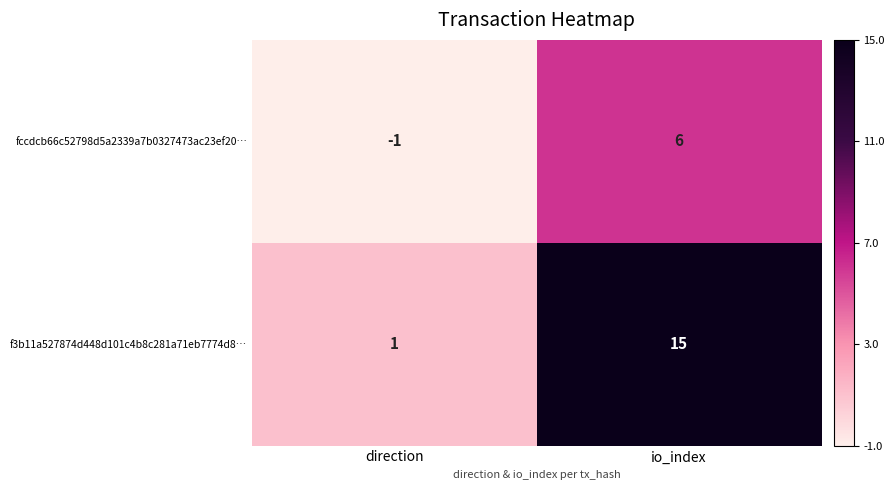

Between direction and io_index, which series saw the biggest shift?

f3b11a527874d448d101c4b8c281a71eb7774d8…